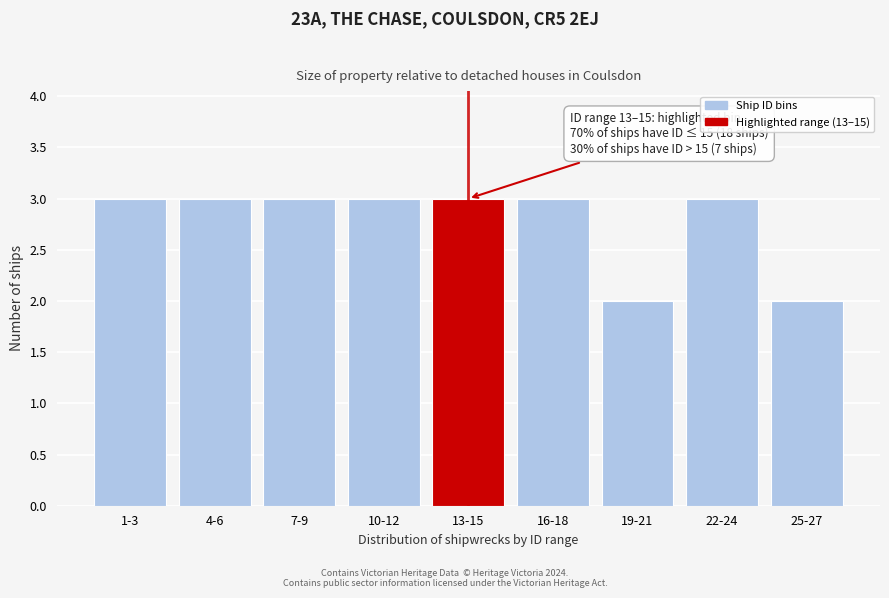

Reading left to right, what are all the values shown in this chart?

3	3	3	3	3	3	2	3	2